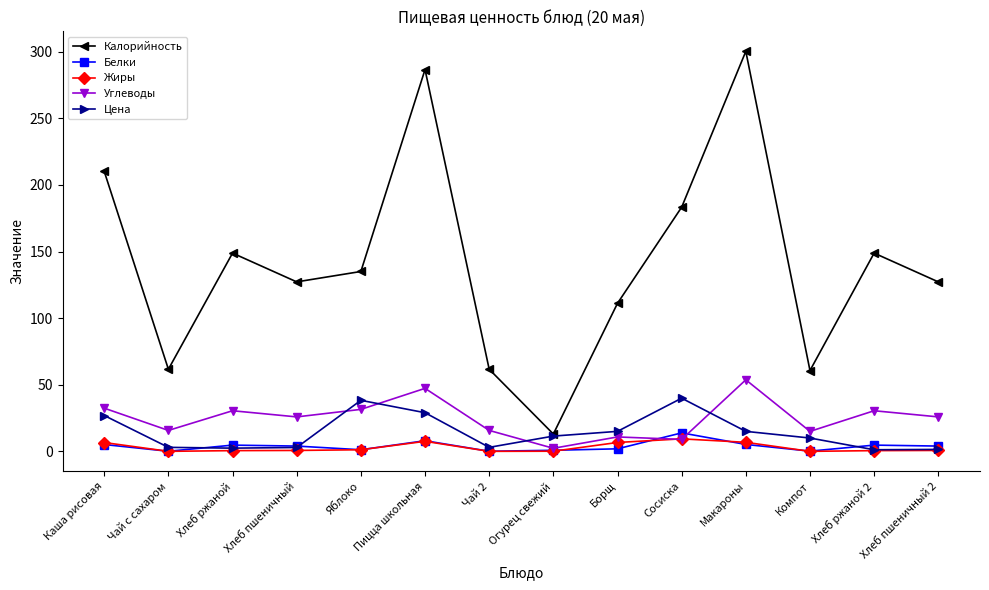

What is the label of the 4th point from the left?

Хлеб пшеничный